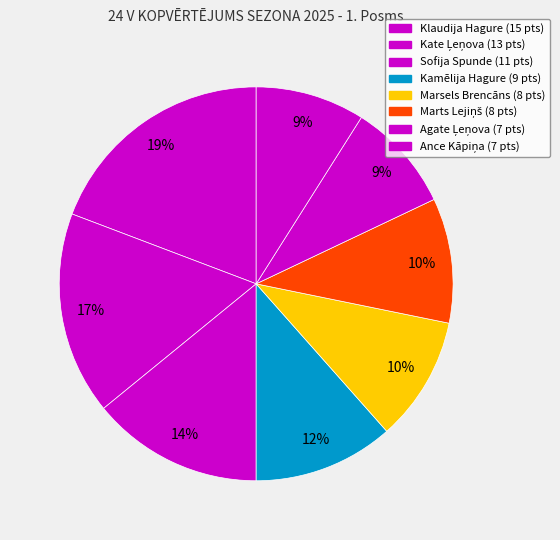

How many slices are in this pie chart?

8